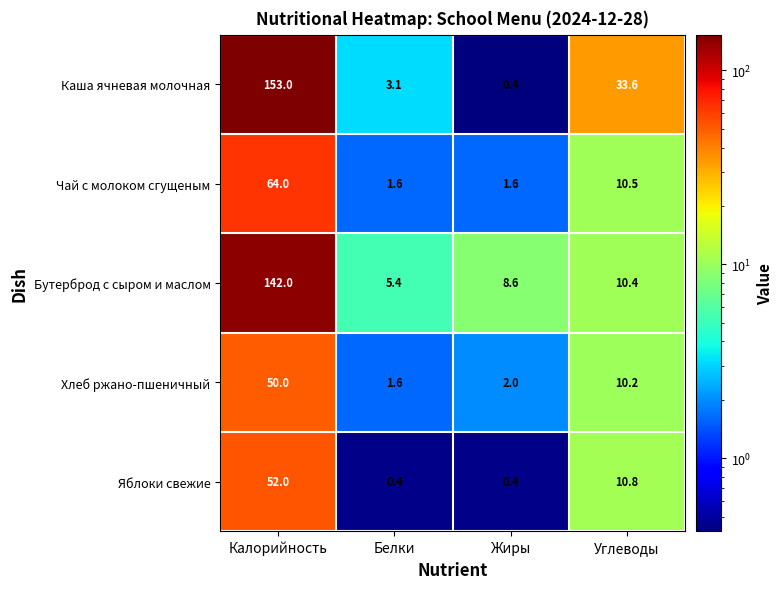

What is the average value of the Каша ячневая молочная series?

47.5